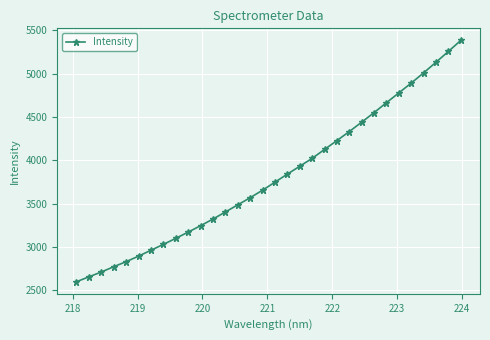

What is the difference between the second highest and second lowest values?

2604.5